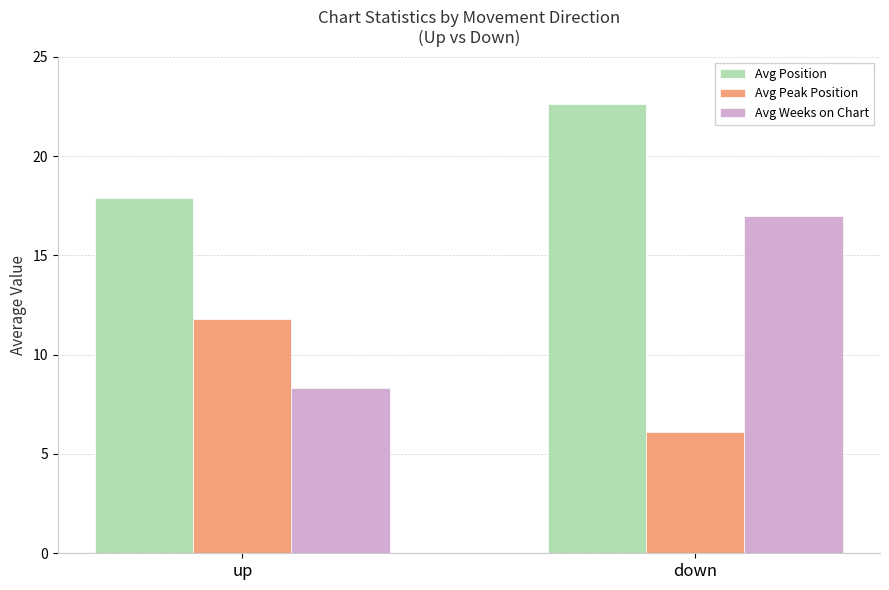

What is the sum of the Avg Peak Position values at down and up?

17.9